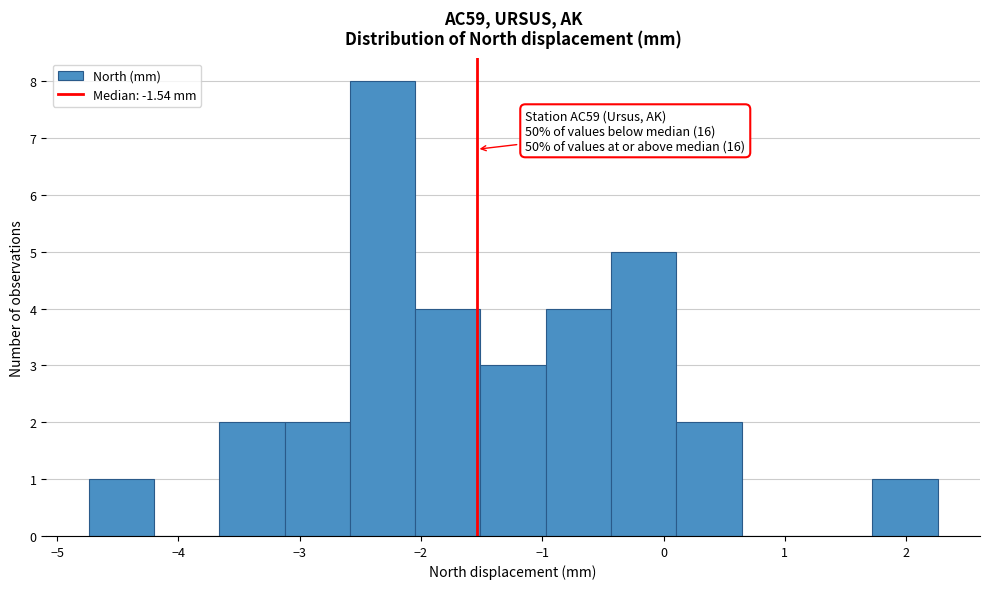

Which range on the x-axis has the tallest bar?

-2.6 to -2.0